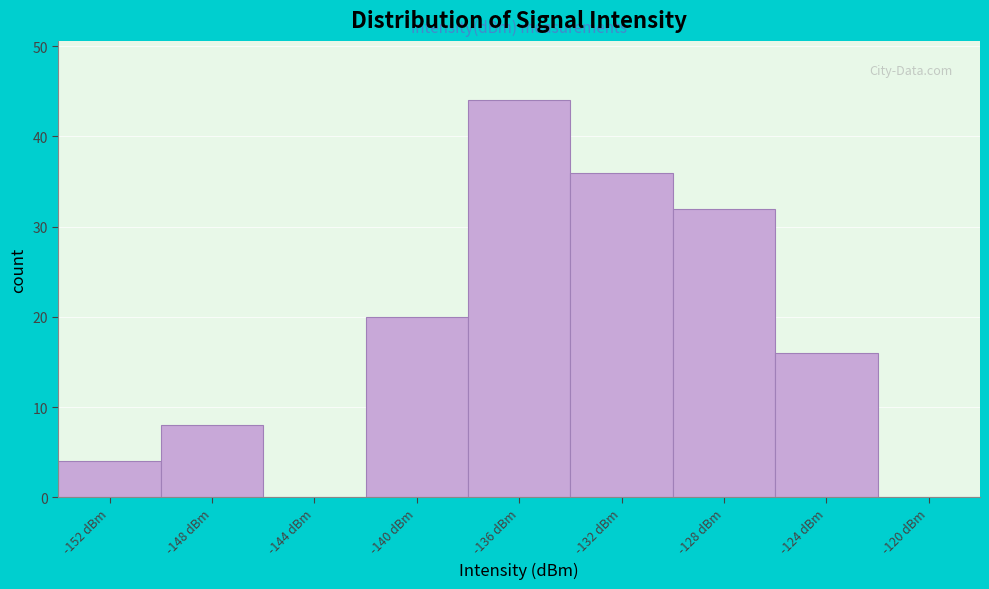

Reading right to left, extract all data points from this chart.

-120 dBm=0	-124 dBm=16	-128 dBm=32	-132 dBm=36	-136 dBm=44	-140 dBm=20	-144 dBm=0	-148 dBm=8	-152 dBm=4